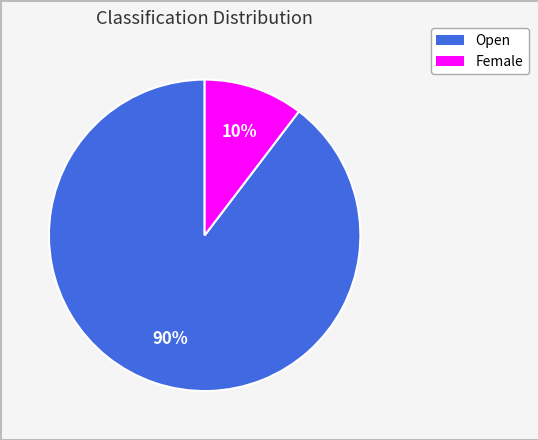

What percentage is the Female slice, to the nearest percent?

10%